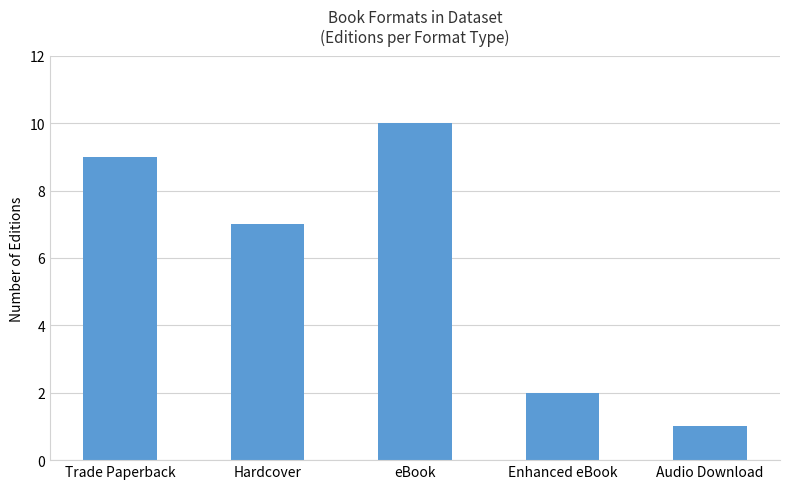

How many values are between 2 and 9?

3